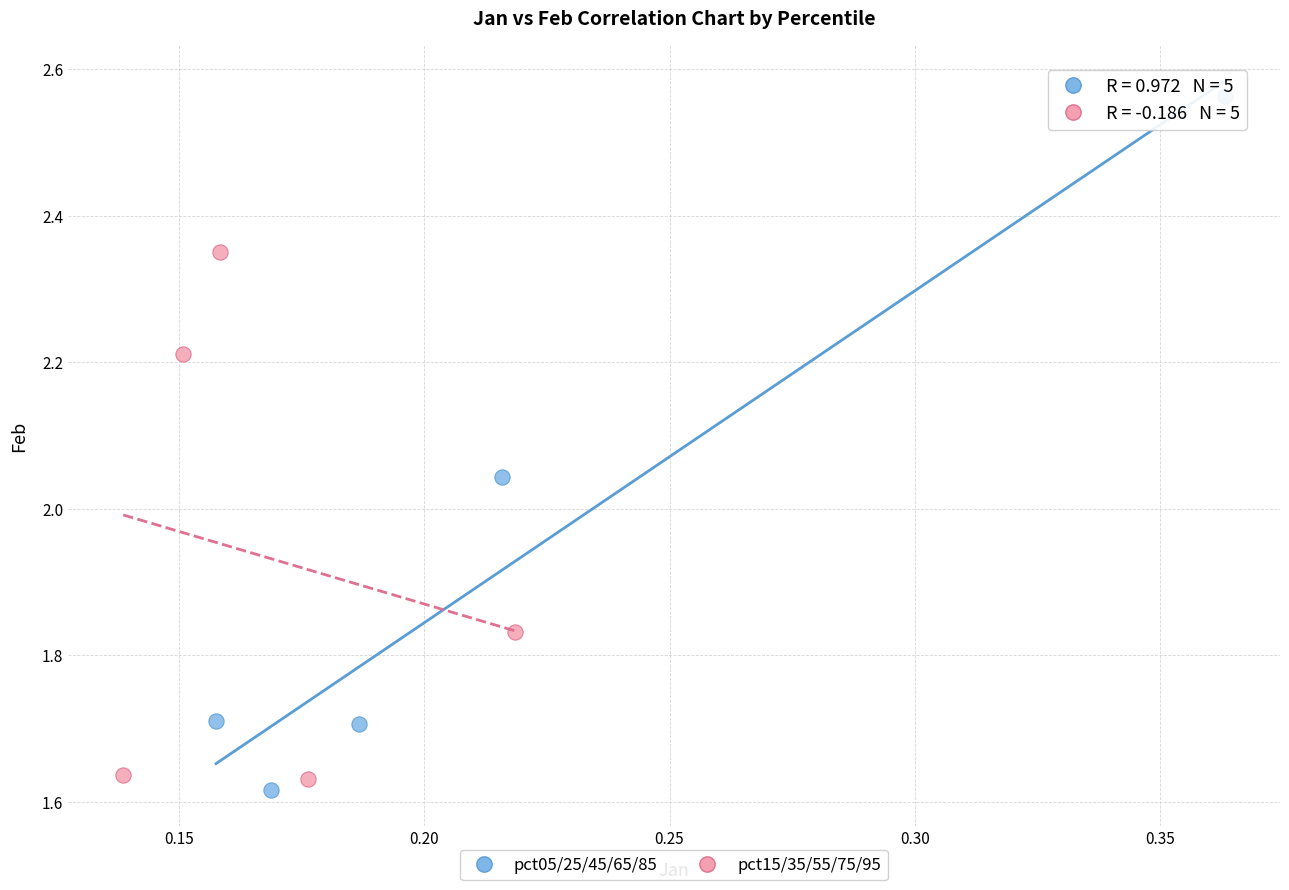

Which series contains the highest Y value?

pct05/25/45/65/85